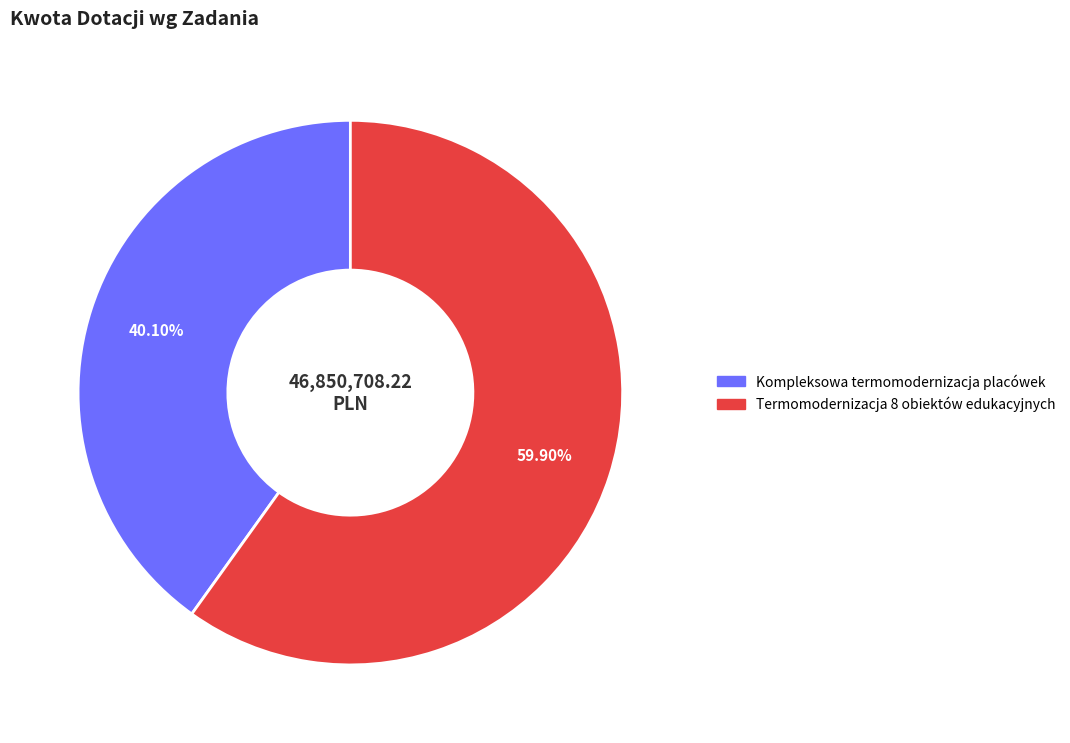

How many slices are in this pie chart?

2